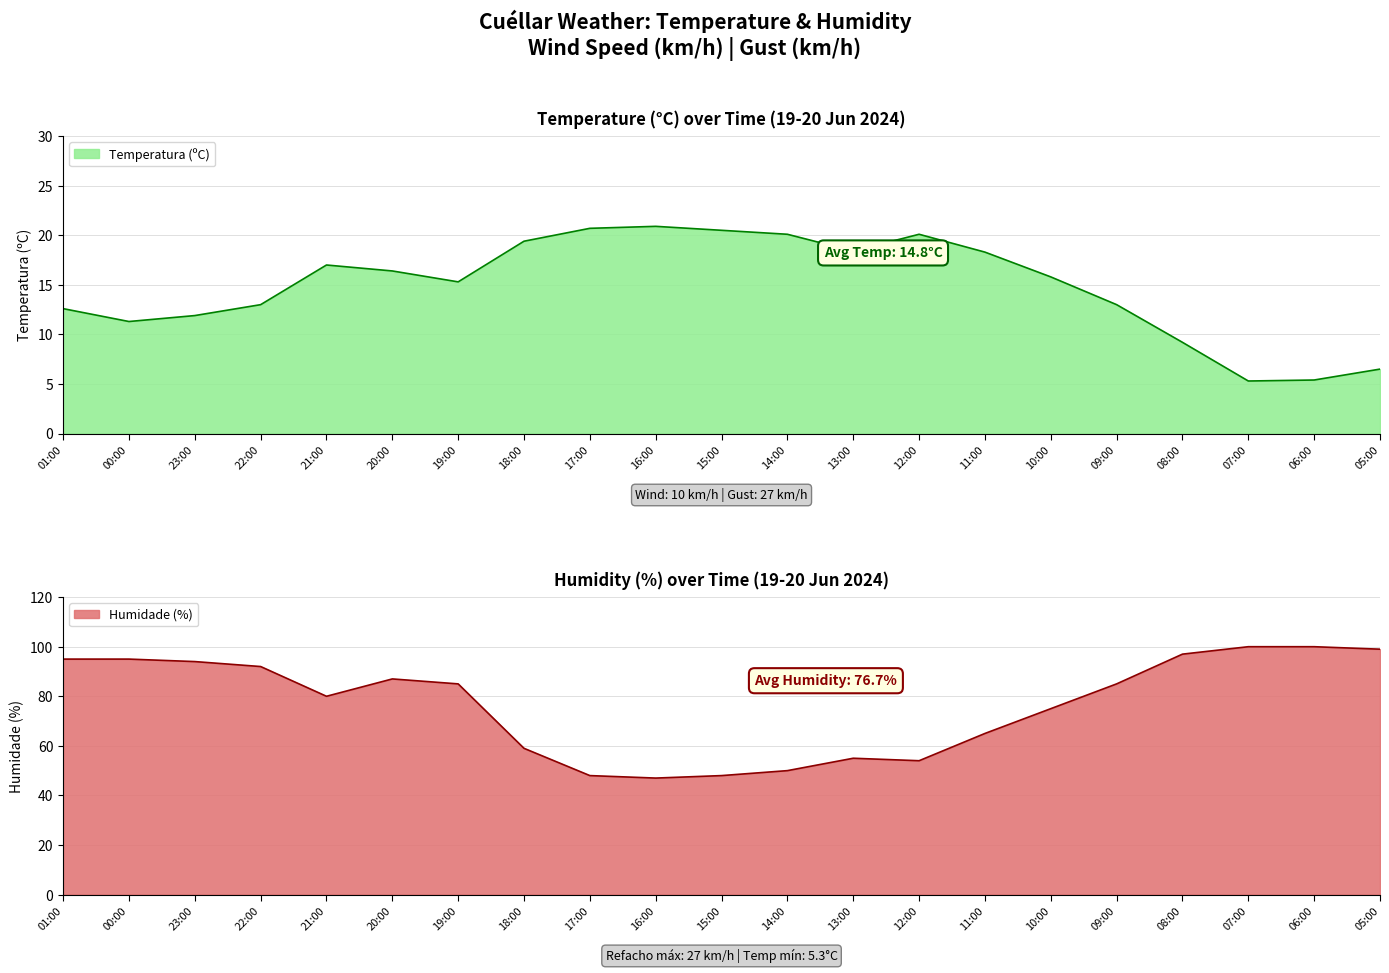

What are all the series names shown in the legend?

Temperatura (ºC), Humidade (%)